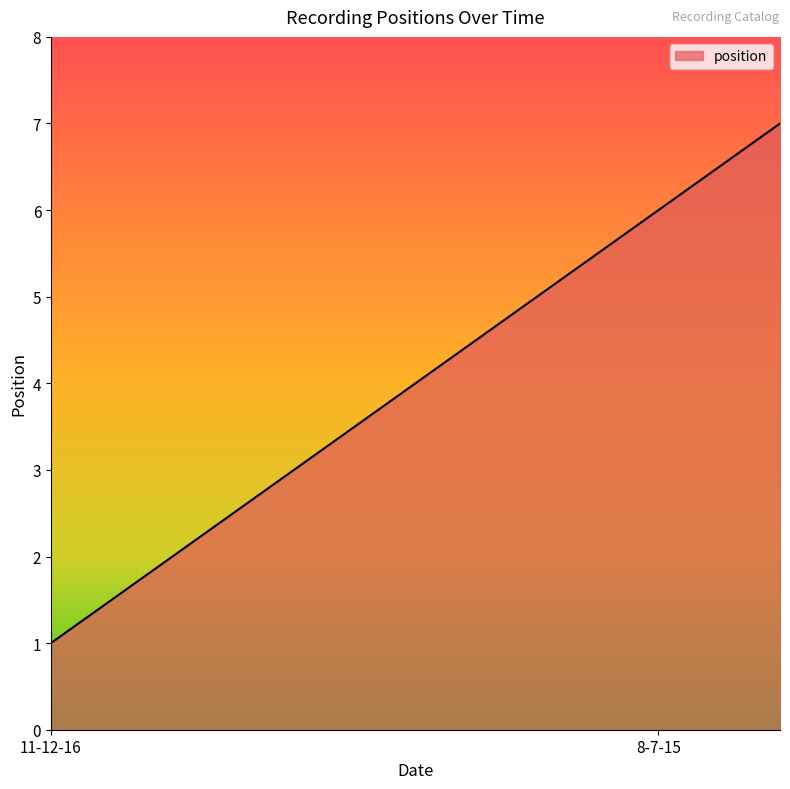

Reading left to right, list all the values displayed in this chart.

1	2	3	4	5	6	7